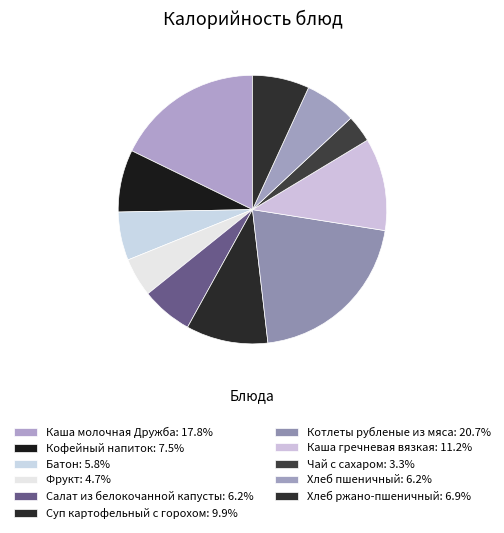

Is it true that Суп картофельный с горохом is 1% of the pie?

False